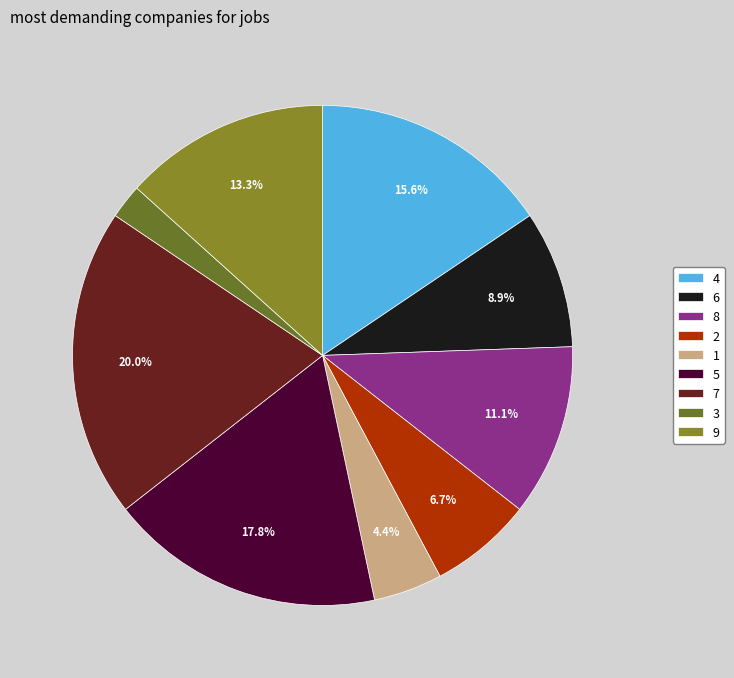

What percentage is the 2 slice, to the nearest percent?

7%